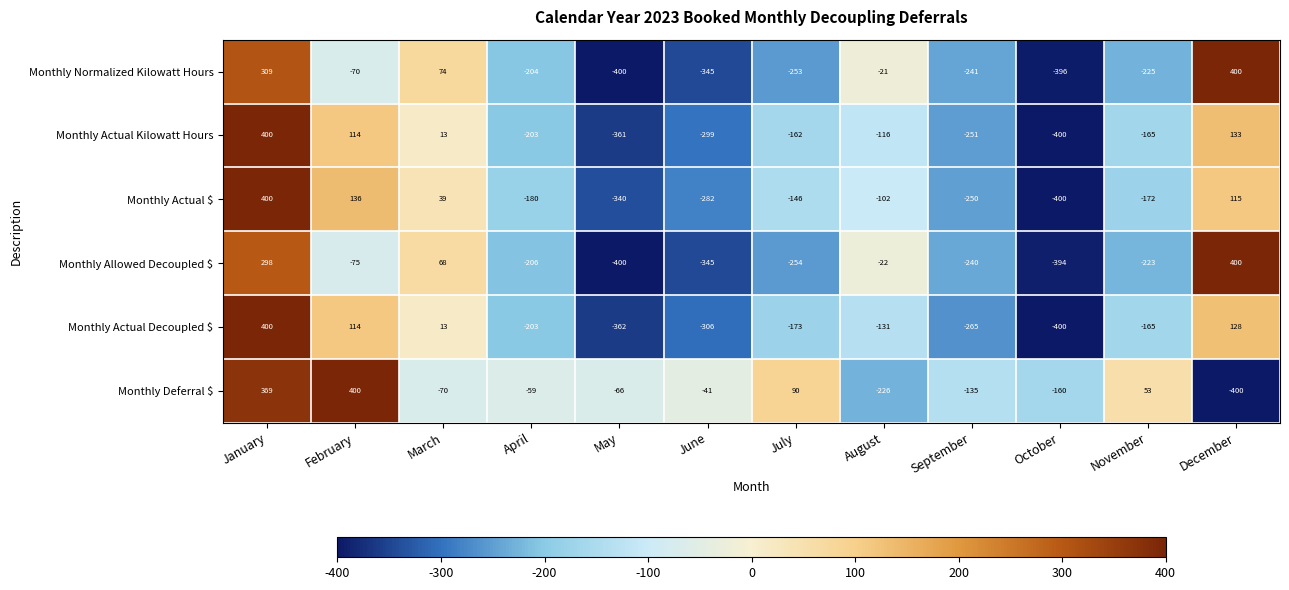

At which label does Monthly Normalized Kilowatt Hours reach its peak?

December